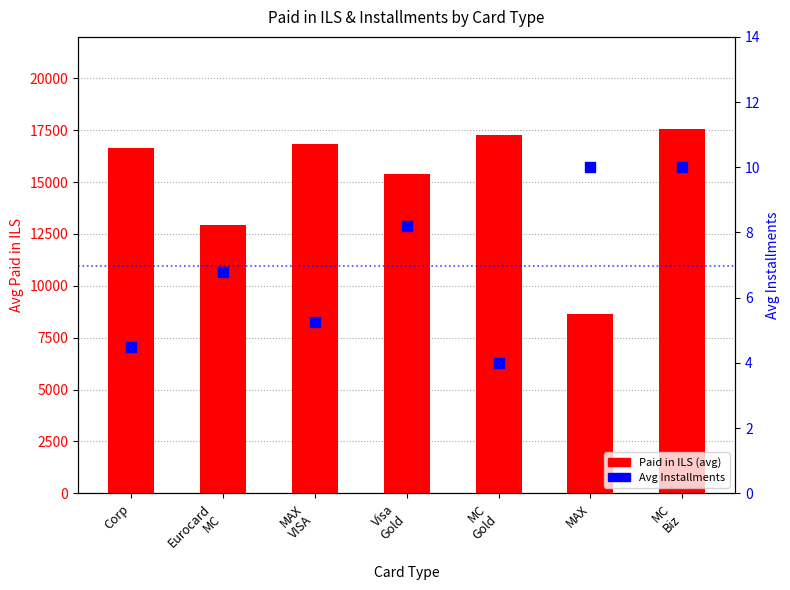

Is the value of Paid in ILS (avg) at Eurocard
MC greater than the value of Avg Installments at MC
Biz?

Yes